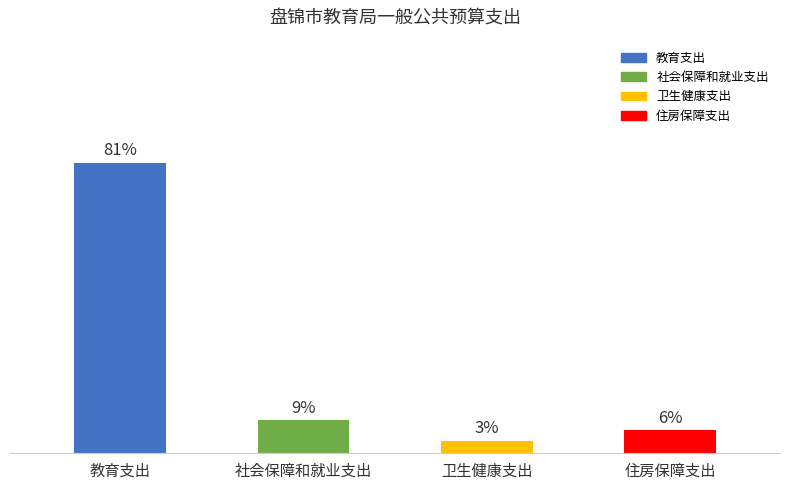

Reading left to right, transcribe all the data shown in this chart.

569.0	64.5	24.6	45.2